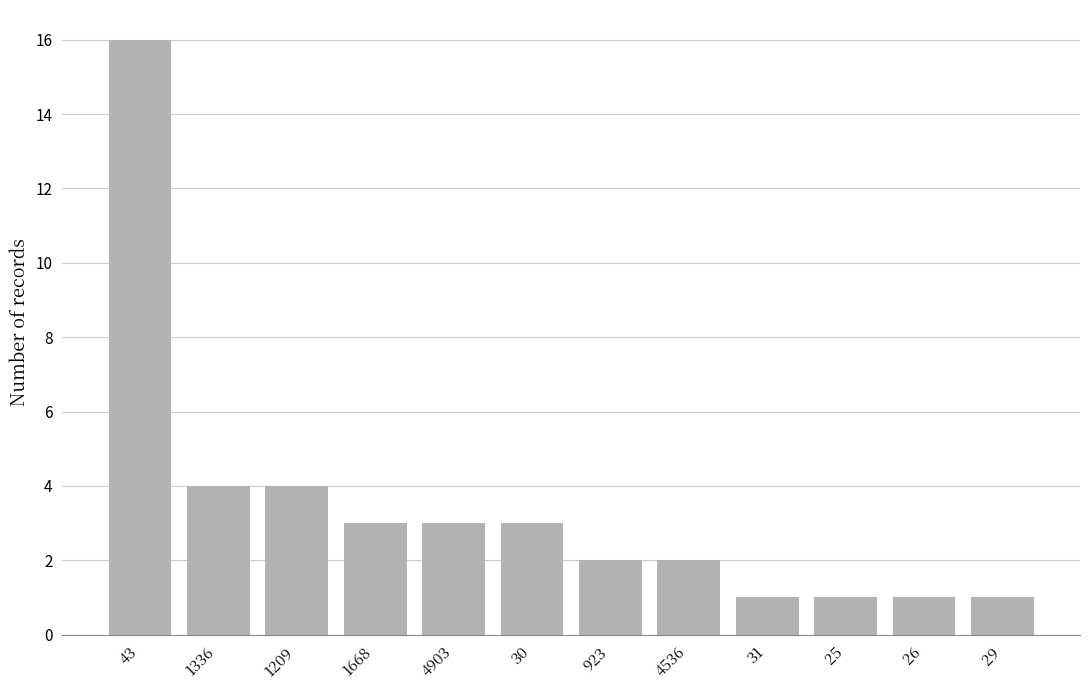

Reading left to right, transcribe all the data shown in this chart.

16	4	4	3	3	3	2	2	1	1	1	1